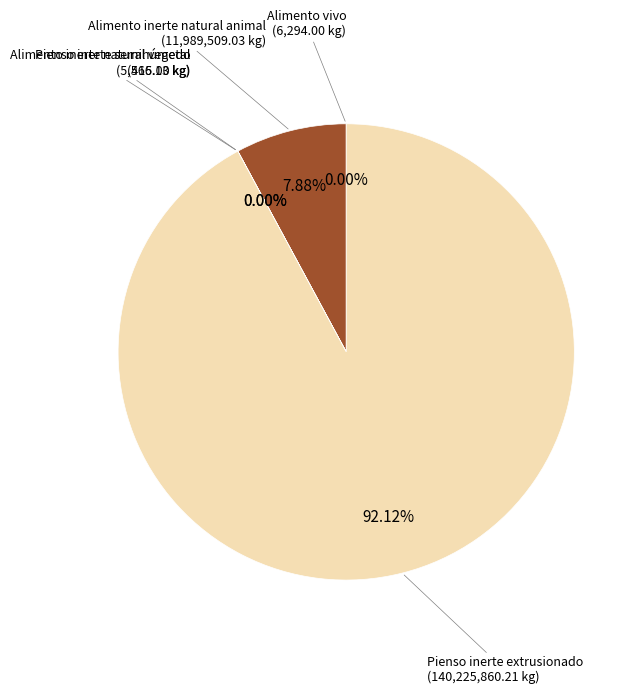

Which slice represents more than half of the pie?

Pienso inerte extrusionado